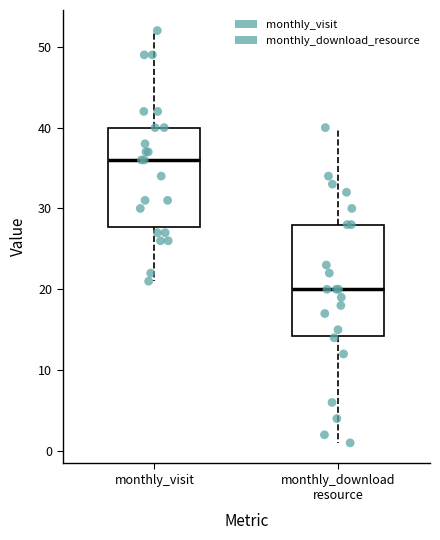

Reading left to right, transcribe this box plot: for each box, give where its median line is, the range the box spans, and where its two whiskers end, as read against the y-axis. The values are not printed on the chart, so give them approximately, as read against the axis.

monthly_visit: median 36, box 28 to 40, whiskers 21 to 52
monthly_download resource: median 20, box 14 to 28, whiskers 1 to 40